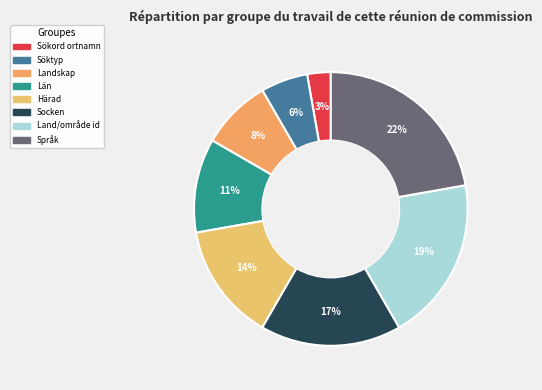

Count the number of slices in the pie.

8